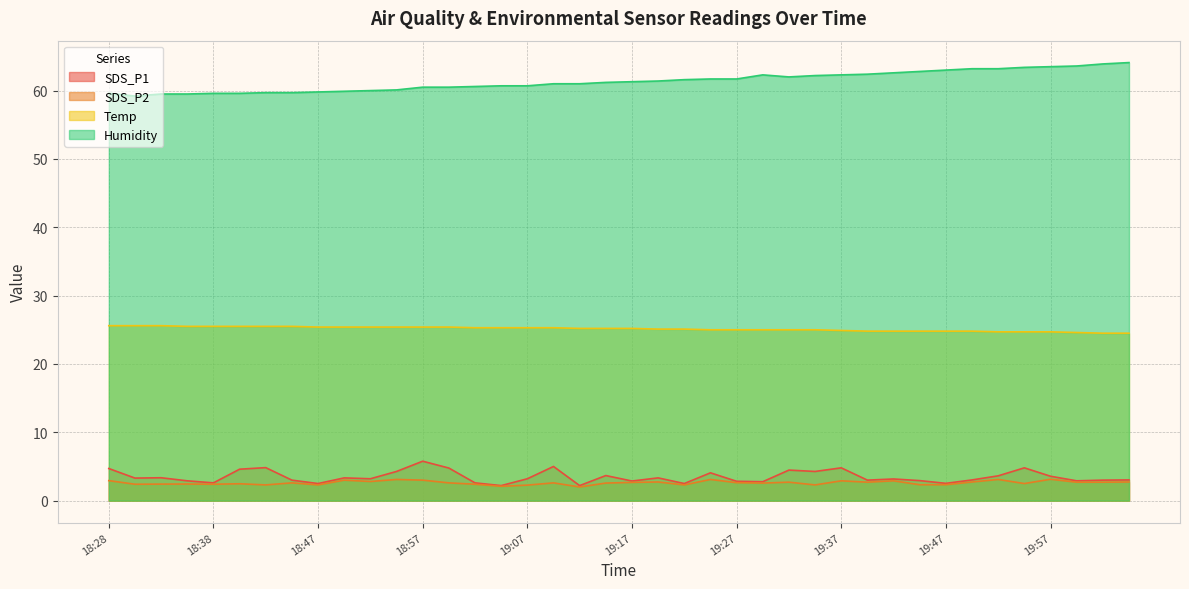

True or false: Humidity has a value of 21.2 at 19:02.

False